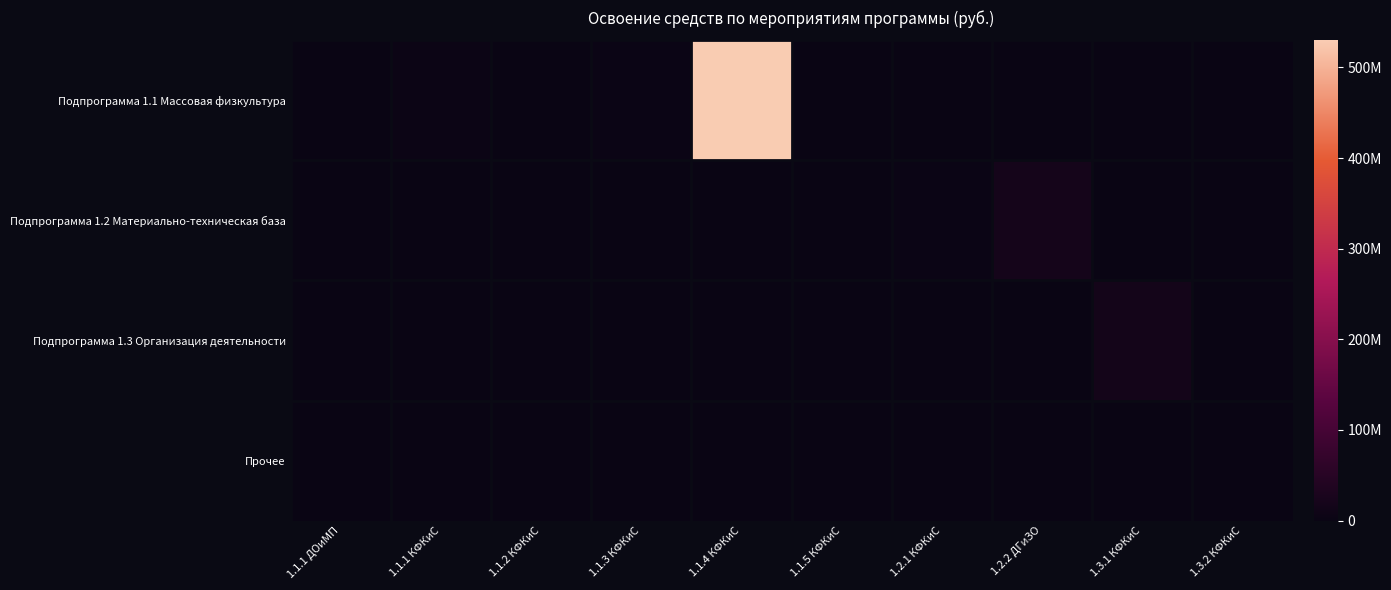

Between 1.1.3 КФКиС and 1.1.1 ДОиМП, which is larger?

1.1.3 КФКиС